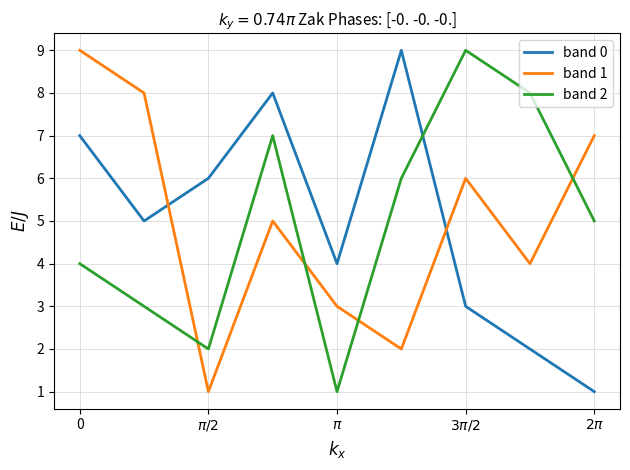

How many intersections are there between band 1 and band 0?

2